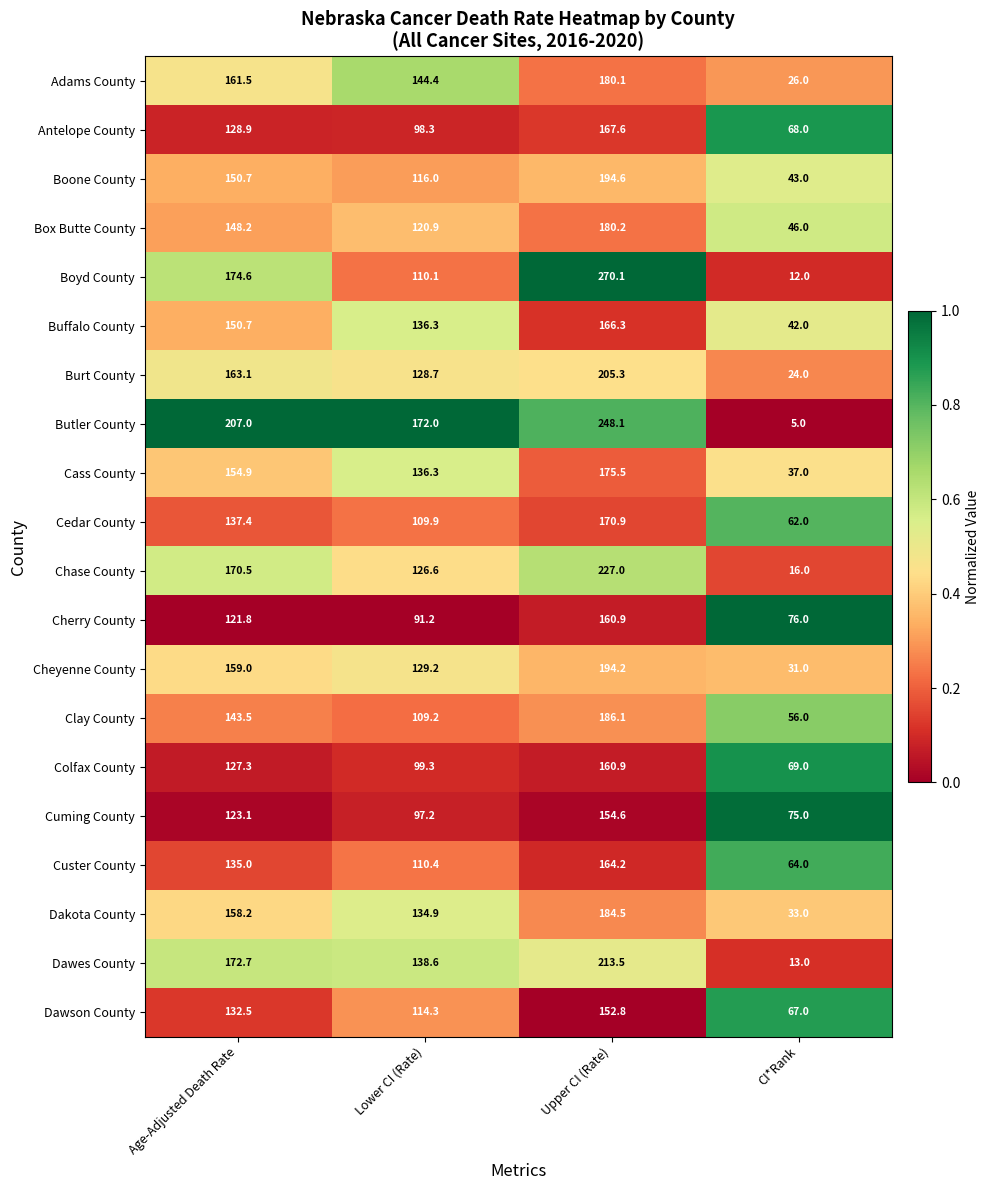

Where does the Antelope County series first go above 128?

Age-Adjusted Death Rate